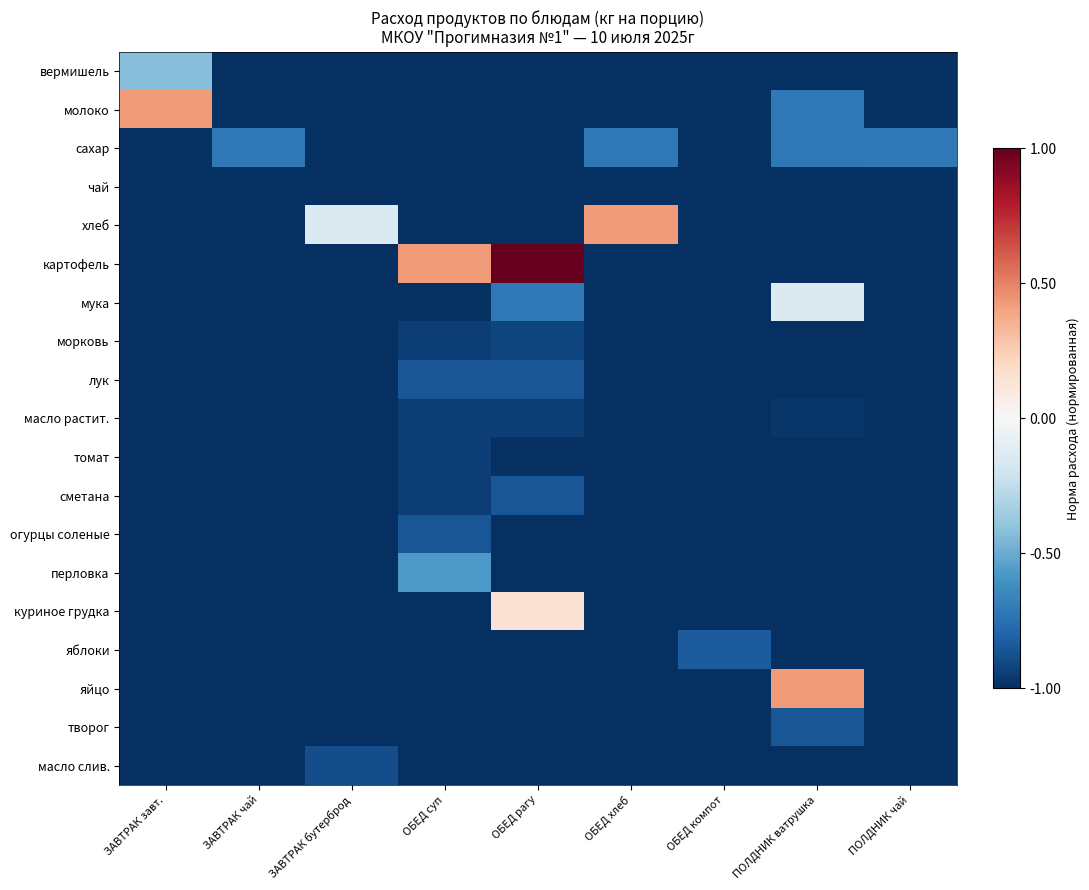

Reading left to right, list all the values displayed in this chart.

вермишель: ЗАВТРАК завт.=-0.4	ЗАВТРАК чай=-1.0	ЗАВТРАК бутерброд=-1.0	ОБЕД суп=-1.0	ОБЕД рагу=-1.0	ОБЕД хлеб=-1.0	ОБЕД компот=-1.0	ПОЛДНИК ватрушка=-1.0	ПОЛДНИК чай=-1.0
молоко: ЗАВТРАК завт.=0.4	ЗАВТРАК чай=-1.0	ЗАВТРАК бутерброд=-1.0	ОБЕД суп=-1.0	ОБЕД рагу=-1.0	ОБЕД хлеб=-1.0	ОБЕД компот=-1.0	ПОЛДНИК ватрушка=-0.7	ПОЛДНИК чай=-1.0
сахар: ЗАВТРАК завт.=-1.0	ЗАВТРАК чай=-0.7	ЗАВТРАК бутерброд=-1.0	ОБЕД суп=-1.0	ОБЕД рагу=-1.0	ОБЕД хлеб=-0.7	ОБЕД компот=-1.0	ПОЛДНИК ватрушка=-0.7	ПОЛДНИК чай=-0.7
чай: ЗАВТРАК завт.=-1.0	ЗАВТРАК чай=-1.0	ЗАВТРАК бутерброд=-1.0	ОБЕД суп=-1.0	ОБЕД рагу=-1.0	ОБЕД хлеб=-1.0	ОБЕД компот=-1.0	ПОЛДНИК ватрушка=-1.0	ПОЛДНИК чай=-1.0
хлеб: ЗАВТРАК завт.=-1.0	ЗАВТРАК чай=-1.0	ЗАВТРАК бутерброд=-0.1	ОБЕД суп=-1.0	ОБЕД рагу=-1.0	ОБЕД хлеб=0.4	ОБЕД компот=-1.0	ПОЛДНИК ватрушка=-1.0	ПОЛДНИК чай=-1.0
картофель: ЗАВТРАК завт.=-1.0	ЗАВТРАК чай=-1.0	ЗАВТРАК бутерброд=-1.0	ОБЕД суп=0.4	ОБЕД рагу=1.0	ОБЕД хлеб=-1.0	ОБЕД компот=-1.0	ПОЛДНИК ватрушка=-1.0	ПОЛДНИК чай=-1.0
мука: ЗАВТРАК завт.=-1.0	ЗАВТРАК чай=-1.0	ЗАВТРАК бутерброд=-1.0	ОБЕД суп=-1.0	ОБЕД рагу=-0.7	ОБЕД хлеб=-1.0	ОБЕД компот=-1.0	ПОЛДНИК ватрушка=-0.1	ПОЛДНИК чай=-1.0
морковь: ЗАВТРАК завт.=-1.0	ЗАВТРАК чай=-1.0	ЗАВТРАК бутерброд=-1.0	ОБЕД суп=-0.9	ОБЕД рагу=-0.9	ОБЕД хлеб=-1.0	ОБЕД компот=-1.0	ПОЛДНИК ватрушка=-1.0	ПОЛДНИК чай=-1.0
лук: ЗАВТРАК завт.=-1.0	ЗАВТРАК чай=-1.0	ЗАВТРАК бутерброд=-1.0	ОБЕД суп=-0.9	ОБЕД рагу=-0.9	ОБЕД хлеб=-1.0	ОБЕД компот=-1.0	ПОЛДНИК ватрушка=-1.0	ПОЛДНИК чай=-1.0
масло растит.: ЗАВТРАК завт.=-1.0	ЗАВТРАК чай=-1.0	ЗАВТРАК бутерброд=-1.0	ОБЕД суп=-0.9	ОБЕД рагу=-0.9	ОБЕД хлеб=-1.0	ОБЕД компот=-1.0	ПОЛДНИК ватрушка=-1.0	ПОЛДНИК чай=-1.0
томат: ЗАВТРАК завт.=-1.0	ЗАВТРАК чай=-1.0	ЗАВТРАК бутерброд=-1.0	ОБЕД суп=-0.9	ОБЕД рагу=-1.0	ОБЕД хлеб=-1.0	ОБЕД компот=-1.0	ПОЛДНИК ватрушка=-1.0	ПОЛДНИК чай=-1.0
сметана: ЗАВТРАК завт.=-1.0	ЗАВТРАК чай=-1.0	ЗАВТРАК бутерброд=-1.0	ОБЕД суп=-0.9	ОБЕД рагу=-0.9	ОБЕД хлеб=-1.0	ОБЕД компот=-1.0	ПОЛДНИК ватрушка=-1.0	ПОЛДНИК чай=-1.0
огурцы соленые: ЗАВТРАК завт.=-1.0	ЗАВТРАК чай=-1.0	ЗАВТРАК бутерброд=-1.0	ОБЕД суп=-0.9	ОБЕД рагу=-1.0	ОБЕД хлеб=-1.0	ОБЕД компот=-1.0	ПОЛДНИК ватрушка=-1.0	ПОЛДНИК чай=-1.0
перловка: ЗАВТРАК завт.=-1.0	ЗАВТРАК чай=-1.0	ЗАВТРАК бутерброд=-1.0	ОБЕД суп=-0.6	ОБЕД рагу=-1.0	ОБЕД хлеб=-1.0	ОБЕД компот=-1.0	ПОЛДНИК ватрушка=-1.0	ПОЛДНИК чай=-1.0
куриное грудка: ЗАВТРАК завт.=-1.0	ЗАВТРАК чай=-1.0	ЗАВТРАК бутерброд=-1.0	ОБЕД суп=-1.0	ОБЕД рагу=0.1	ОБЕД хлеб=-1.0	ОБЕД компот=-1.0	ПОЛДНИК ватрушка=-1.0	ПОЛДНИК чай=-1.0
яблоки: ЗАВТРАК завт.=-1.0	ЗАВТРАК чай=-1.0	ЗАВТРАК бутерброд=-1.0	ОБЕД суп=-1.0	ОБЕД рагу=-1.0	ОБЕД хлеб=-1.0	ОБЕД компот=-0.8	ПОЛДНИК ватрушка=-1.0	ПОЛДНИК чай=-1.0
яйцо: ЗАВТРАК завт.=-1.0	ЗАВТРАК чай=-1.0	ЗАВТРАК бутерброд=-1.0	ОБЕД суп=-1.0	ОБЕД рагу=-1.0	ОБЕД хлеб=-1.0	ОБЕД компот=-1.0	ПОЛДНИК ватрушка=0.4	ПОЛДНИК чай=-1.0
творог: ЗАВТРАК завт.=-1.0	ЗАВТРАК чай=-1.0	ЗАВТРАК бутерброд=-1.0	ОБЕД суп=-1.0	ОБЕД рагу=-1.0	ОБЕД хлеб=-1.0	ОБЕД компот=-1.0	ПОЛДНИК ватрушка=-0.9	ПОЛДНИК чай=-1.0
масло слив.: ЗАВТРАК завт.=-1.0	ЗАВТРАК чай=-1.0	ЗАВТРАК бутерброд=-0.9	ОБЕД суп=-1.0	ОБЕД рагу=-1.0	ОБЕД хлеб=-1.0	ОБЕД компот=-1.0	ПОЛДНИК ватрушка=-1.0	ПОЛДНИК чай=-1.0